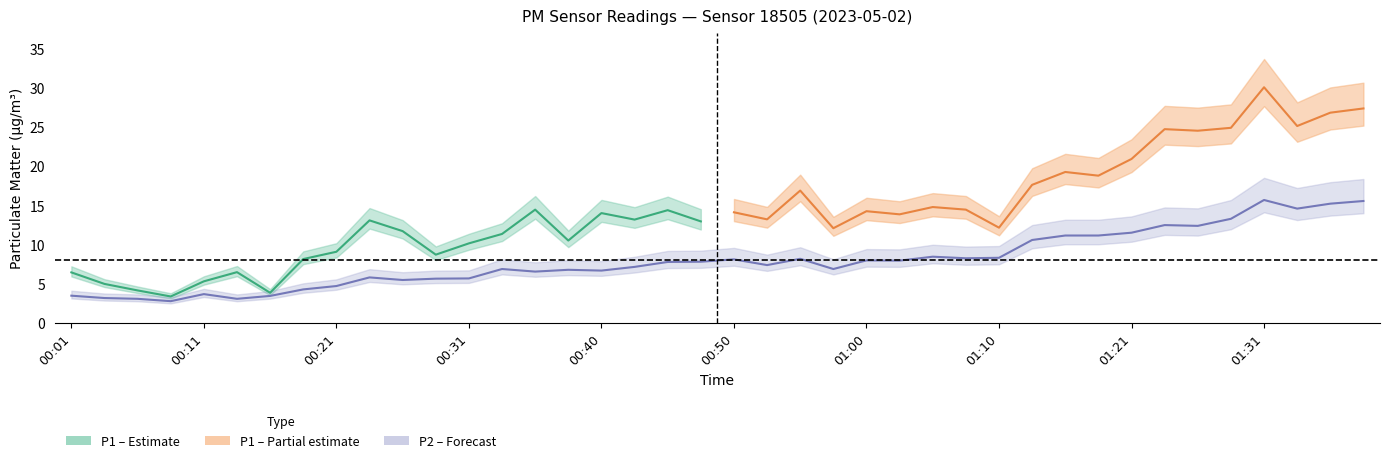

Which label corresponds to the largest value in the chart?

01:31